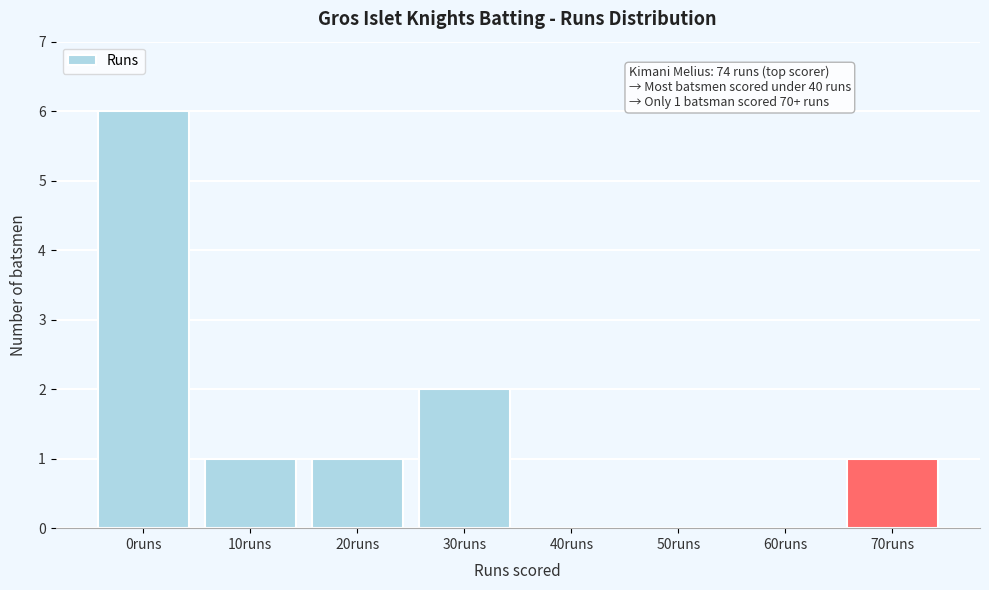

Reading left to right, transcribe all the data shown in this chart.

0runs=6	10runs=1	20runs=1	30runs=2	40runs=0	50runs=0	60runs=0	70runs=1